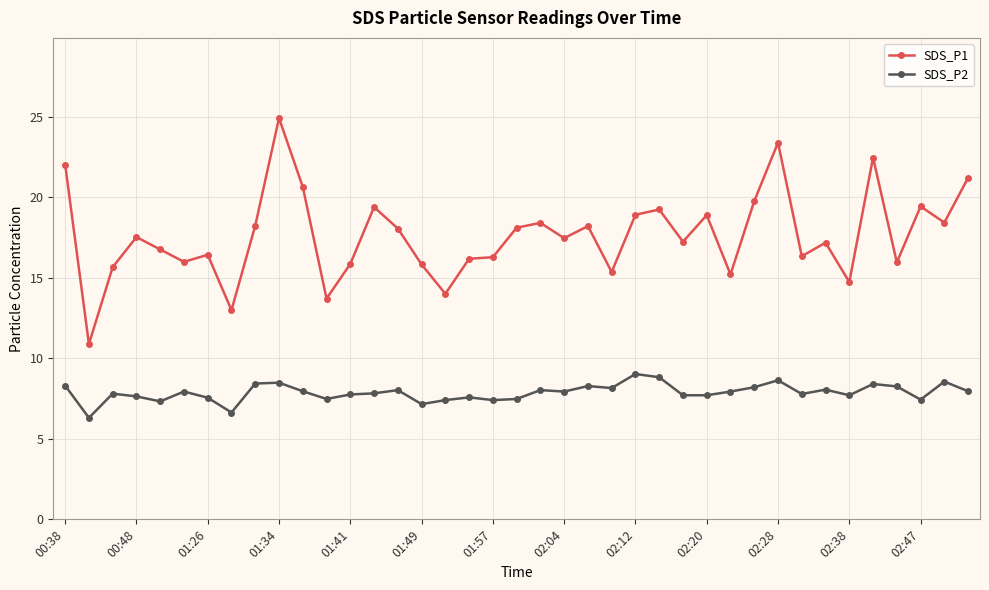

In SDS_P1, how many points are higher than both neighbors (excluding endpoints)?

12